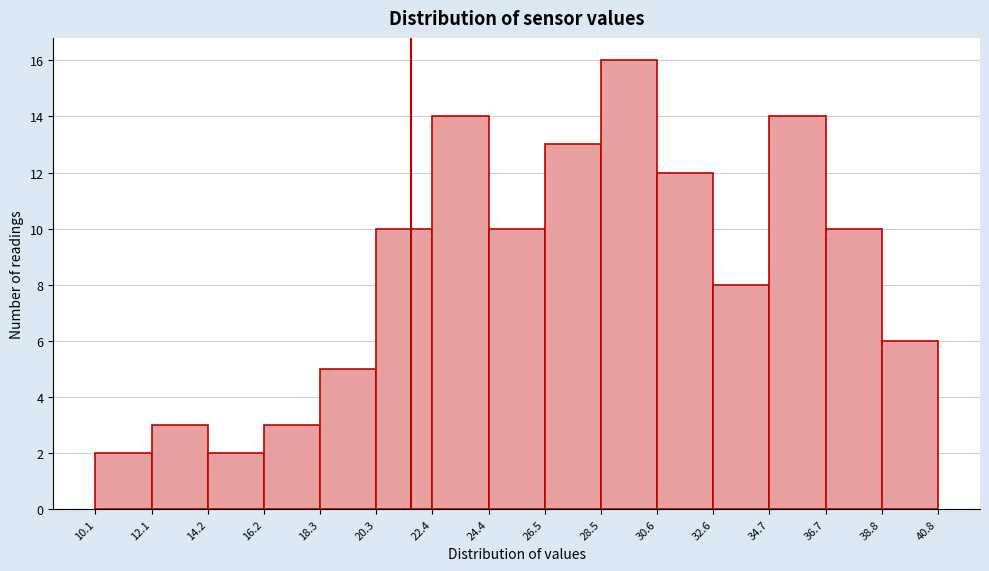

Over which range of the x-axis is the bar tallest?

28.5 to 30.6